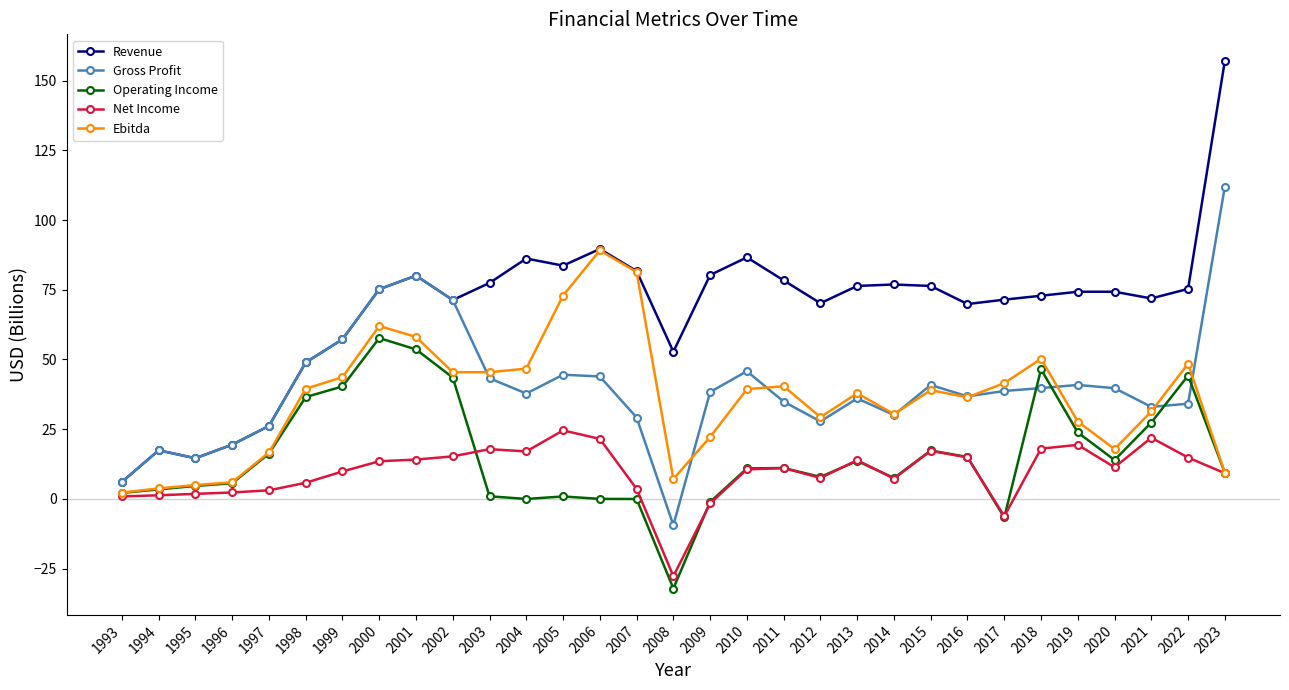

How many distinct data groups are displayed?

5